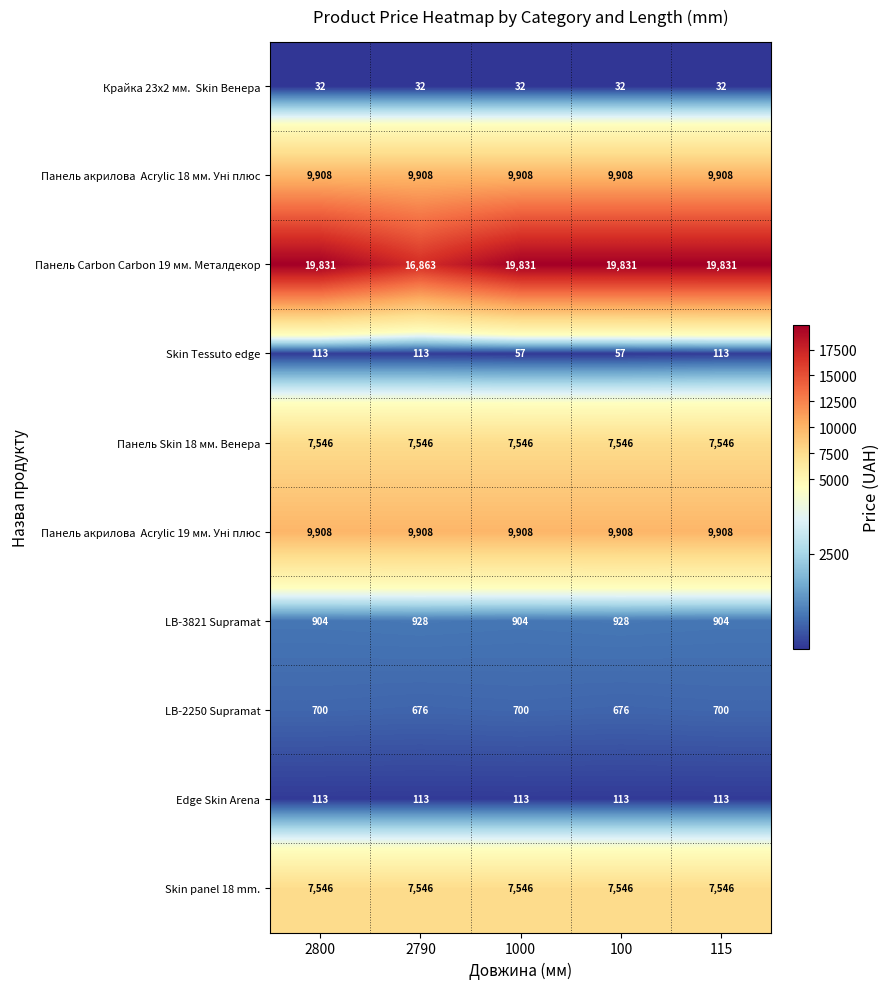

How many categories are shown in the chart?

5